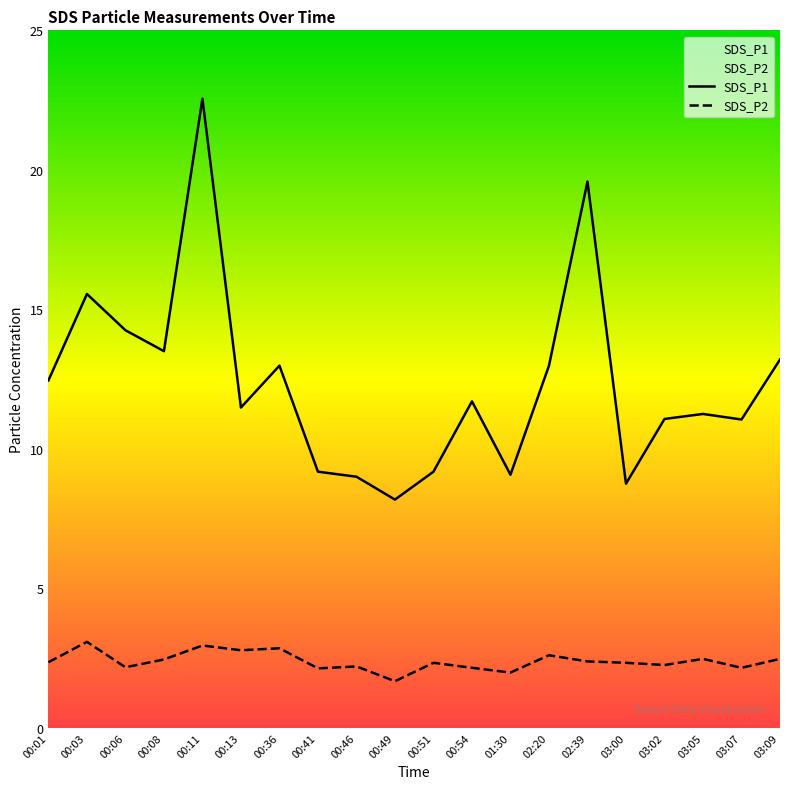

True or false: SDS_P1 and SDS_P2 intersect in this chart.

False